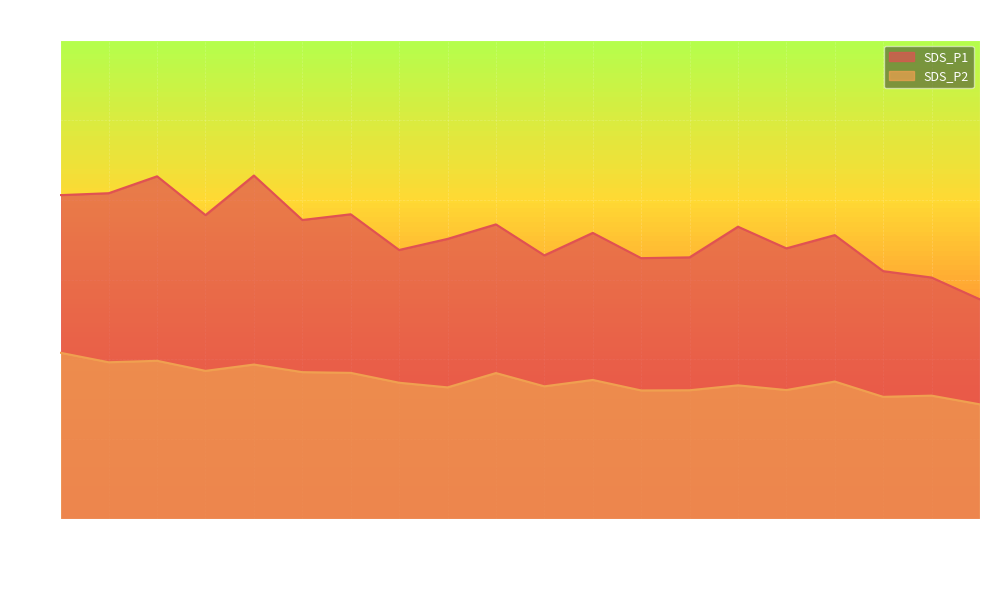

What is the sum of the SDS_P2 values at 01:00 and 02:10?

69.7